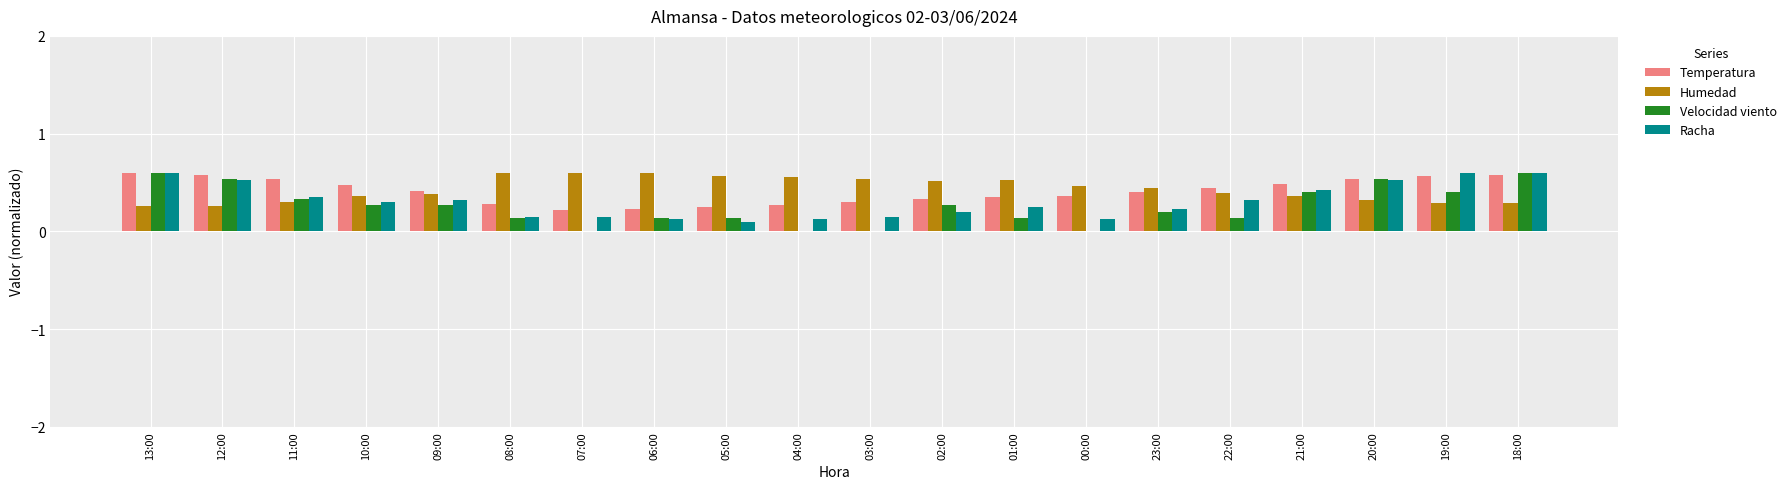

Does the chart contain stacked bars?

No